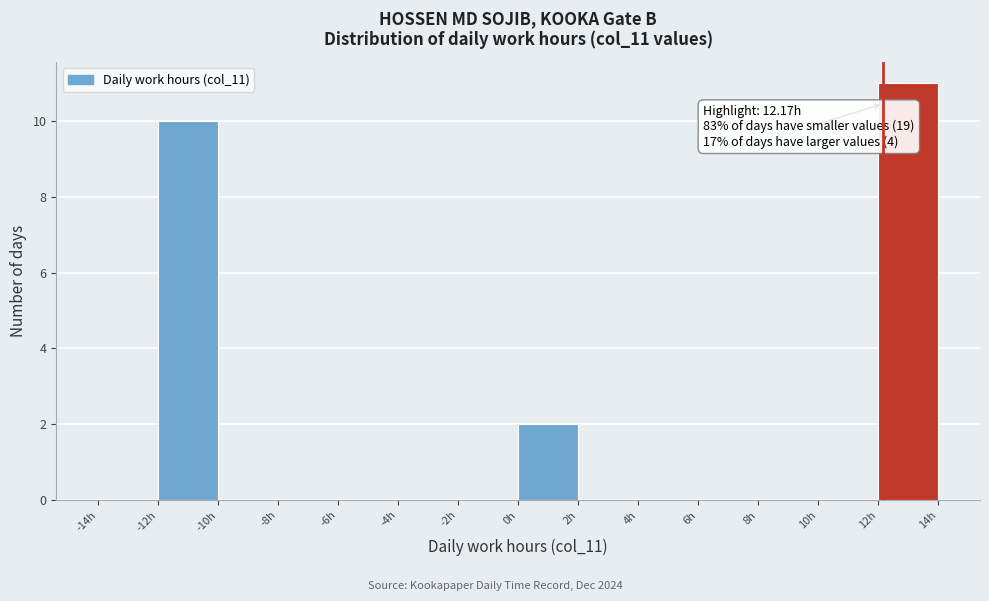

Which range on the x-axis has the tallest bar?

12 to 14